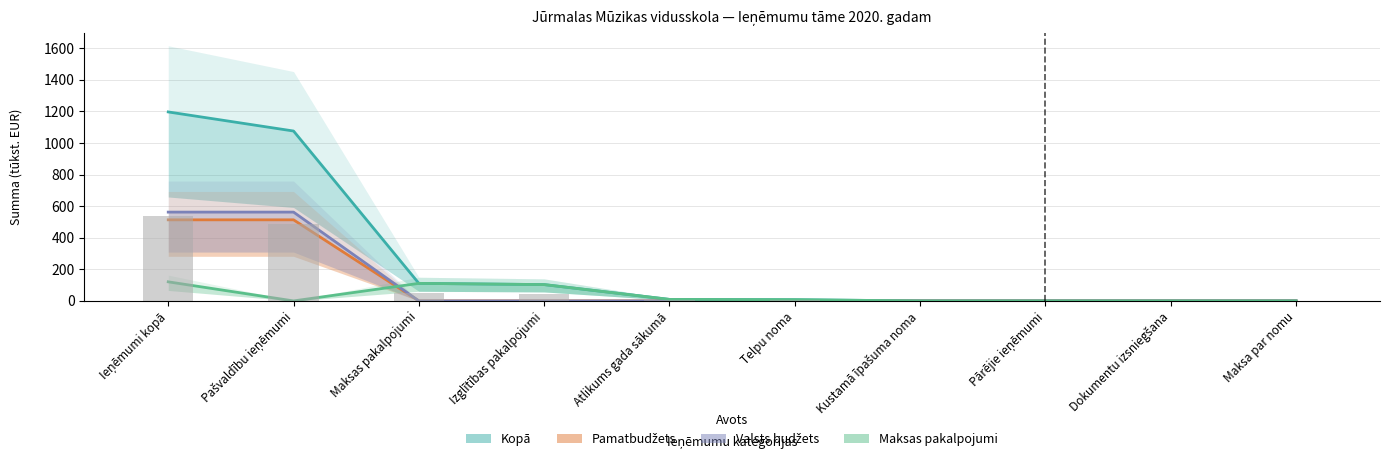

What are all the series names shown in the legend?

Kopā (Total), Pamatbudžets (Base Budget), Valsts budžets (State Budget), Maksas pakalpojumi (Fee Services)